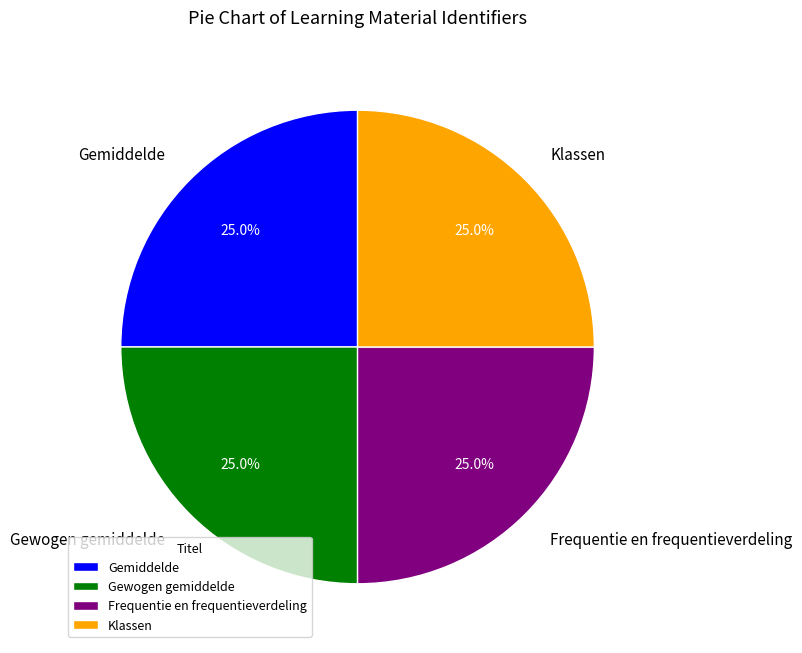

How many segments does this pie chart have?

4